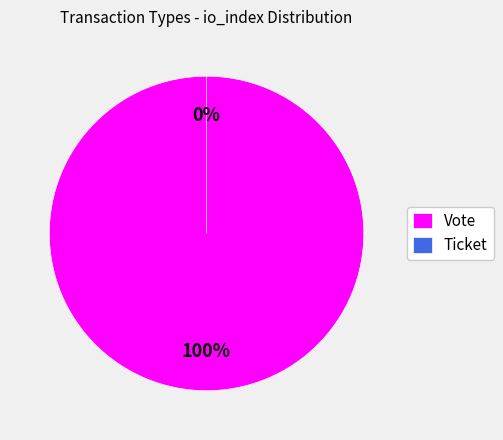

True or false: Vote accounts for 87% of the total.

False